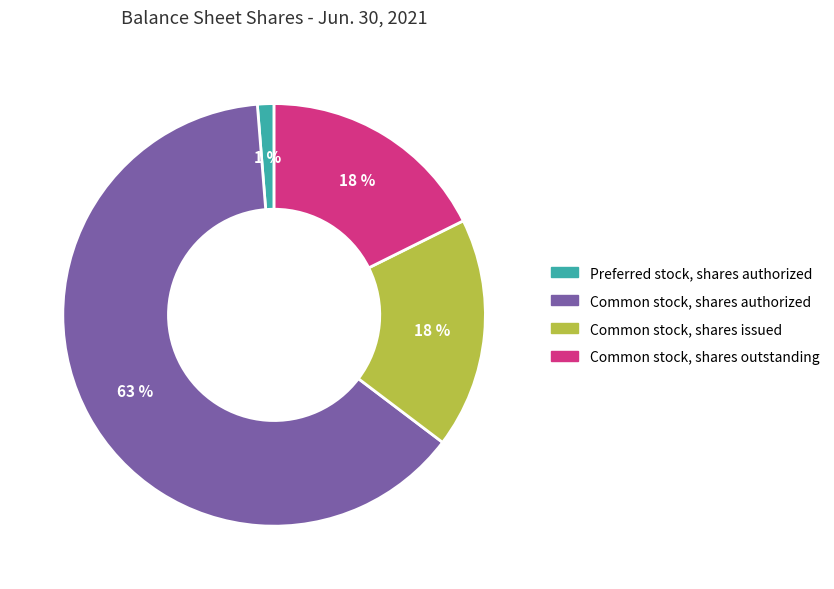

What is the largest slice in the pie chart?

Common stock, shares authorized